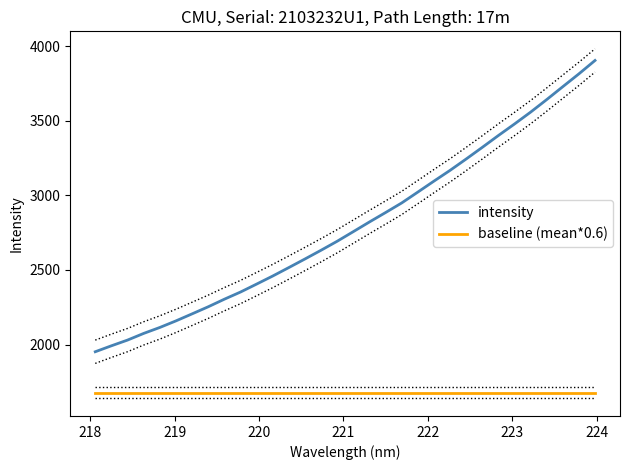

At how many categories does at least one series exceed 2138?

27